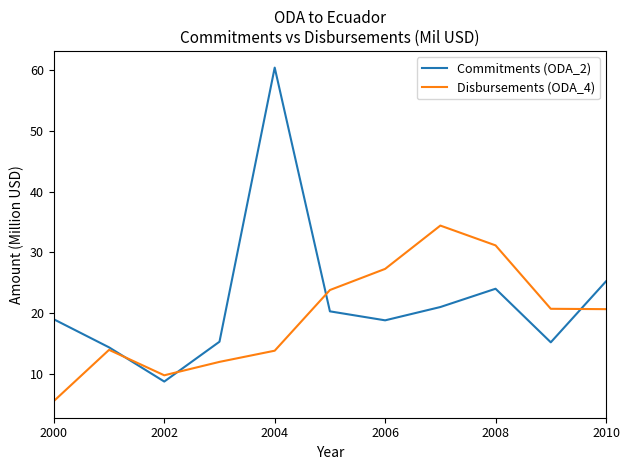

Rank the series by their maximum value, from lowest to highest.

Disbursements (ODA_4), Commitments (ODA_2)